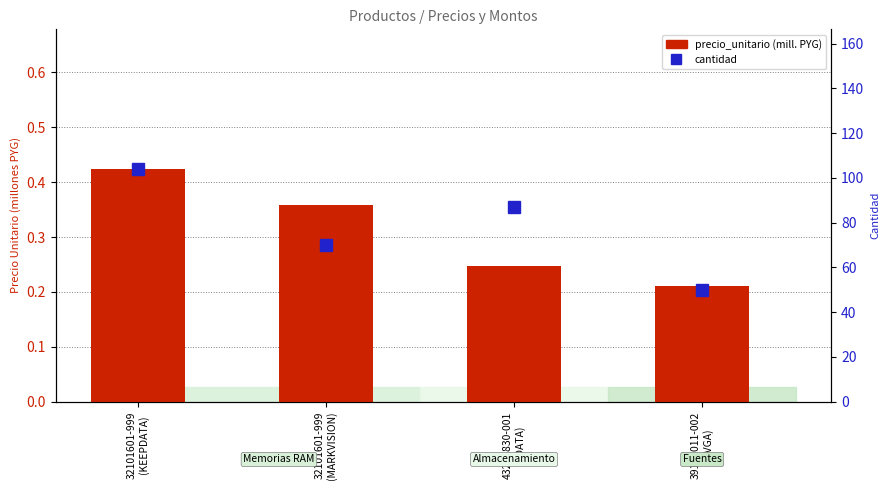

Which category has the lowest value in the precio_unitario (millones PYG) series?

39121011-002
(EVGA)